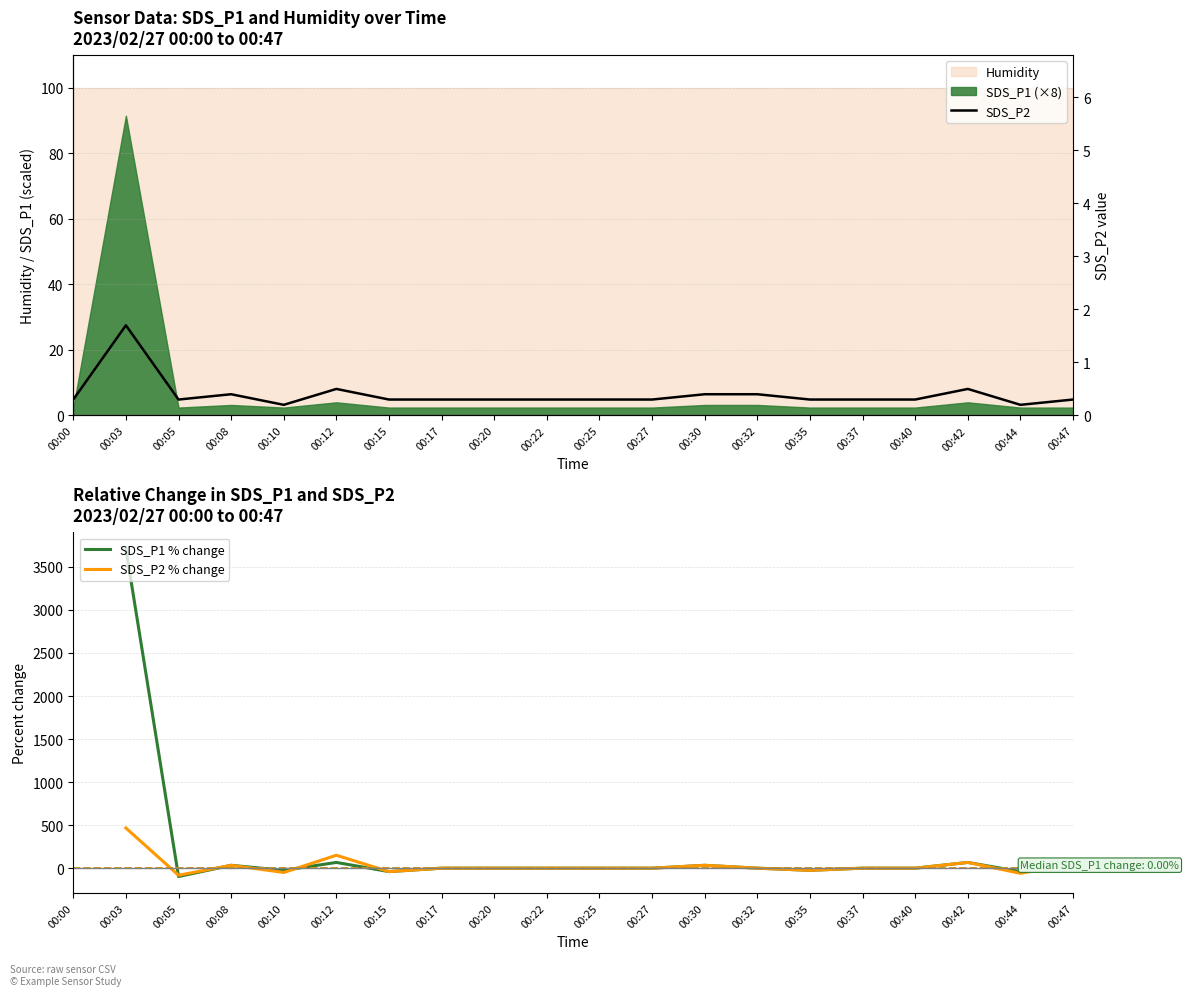

Between which two adjacent categories do SDS_P2 and SDS_P2 % change first intersect?

00:03 and 00:05